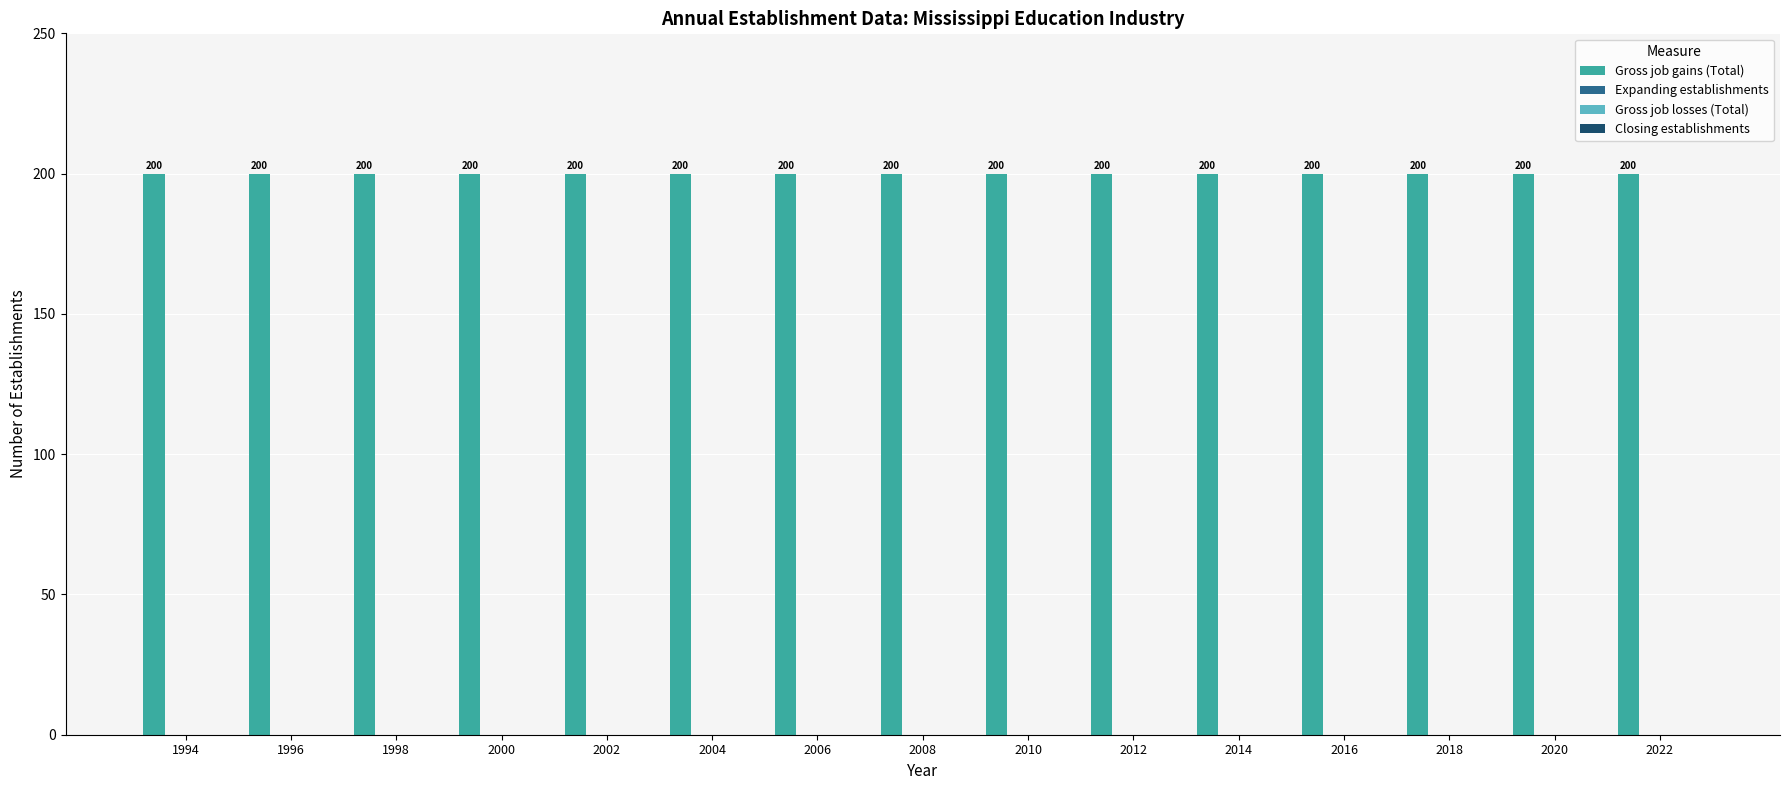

Is it true that Closing establishments equals 0 at 1998?

True